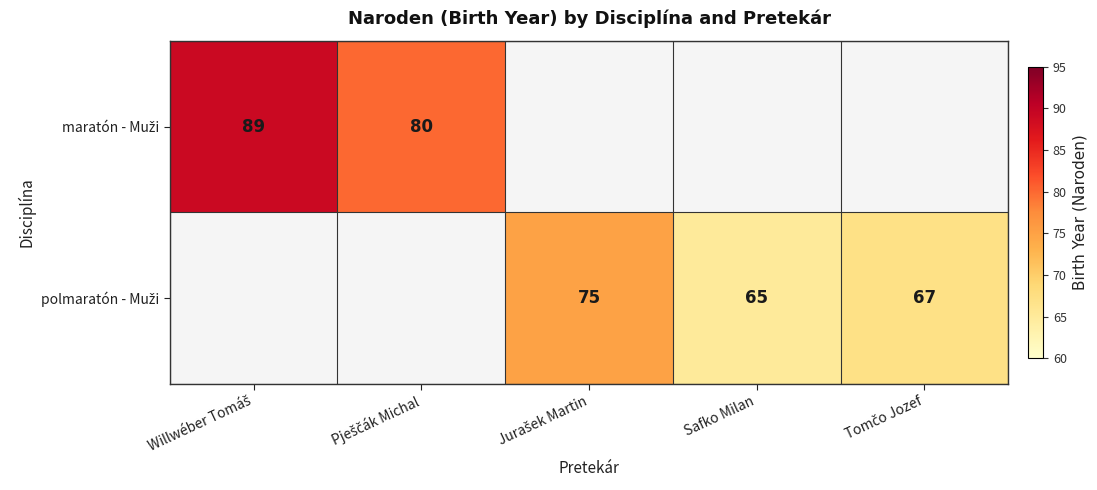

Is the value of polmaratón - Muži at Willwéber Tomáš greater than the value of maratón - Muži at Willwéber Tomáš?

No